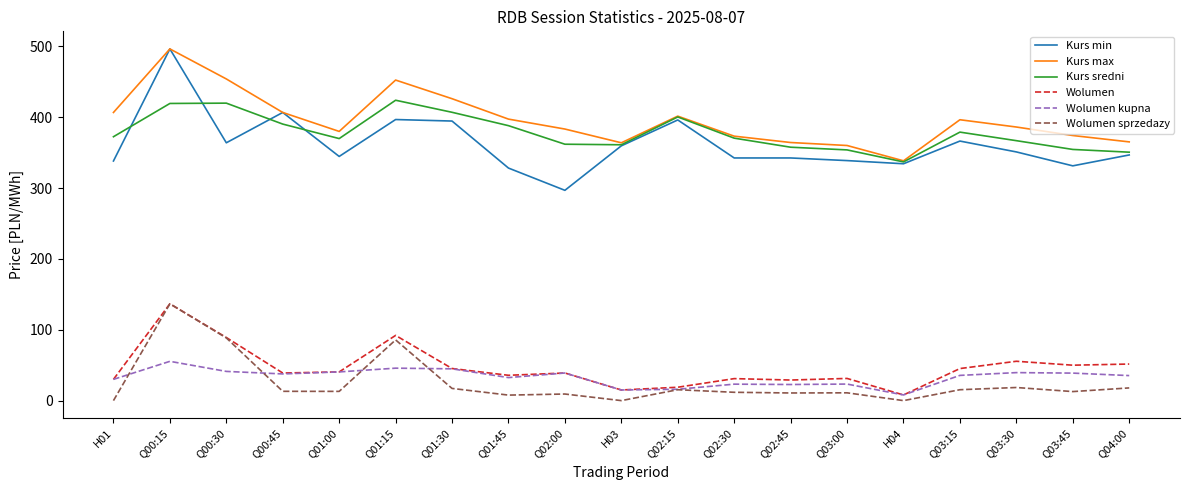

True or false: Kurs min and Wolumen sprzedazy intersect in this chart.

False